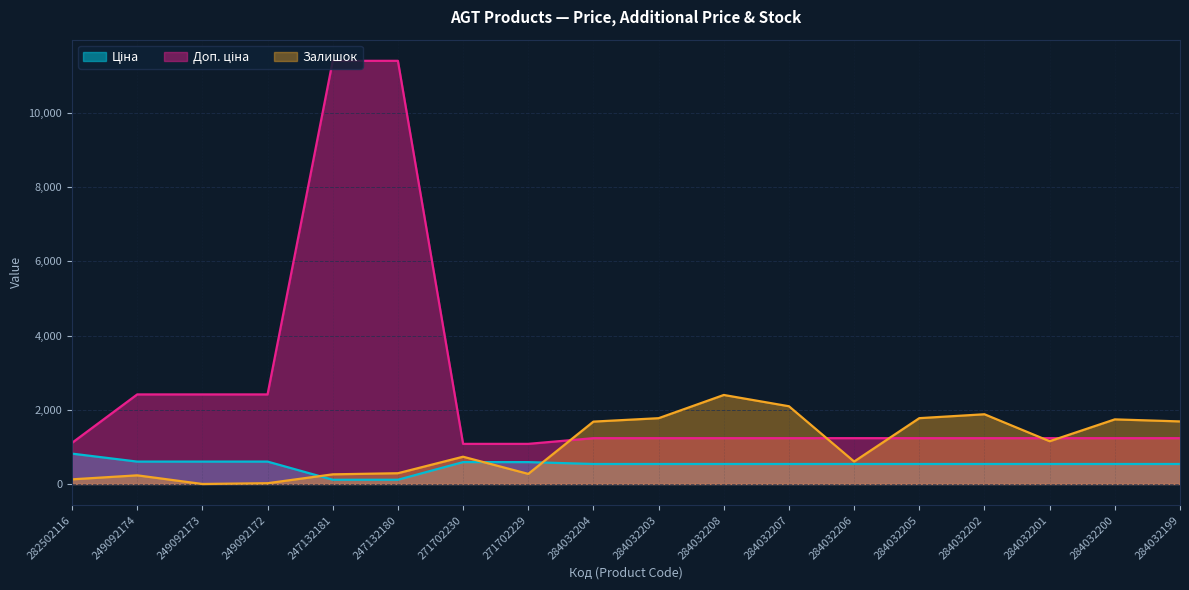

The value of Залишок at 271702229 is 272.0. True or false?

True